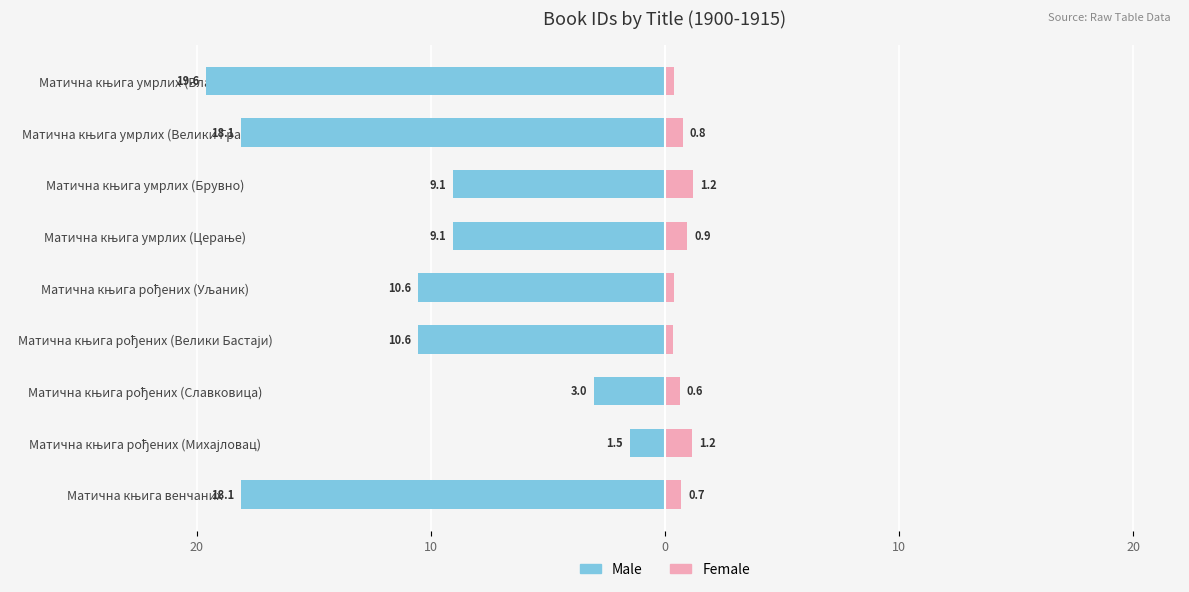

What are all the series names shown in the legend?

Male (left), Female (right)